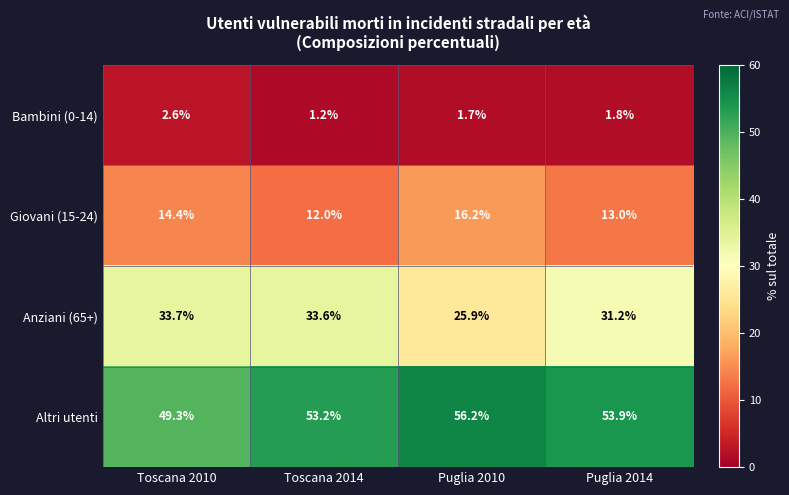

Which series has the widest spread of values?

Anziani (65+)